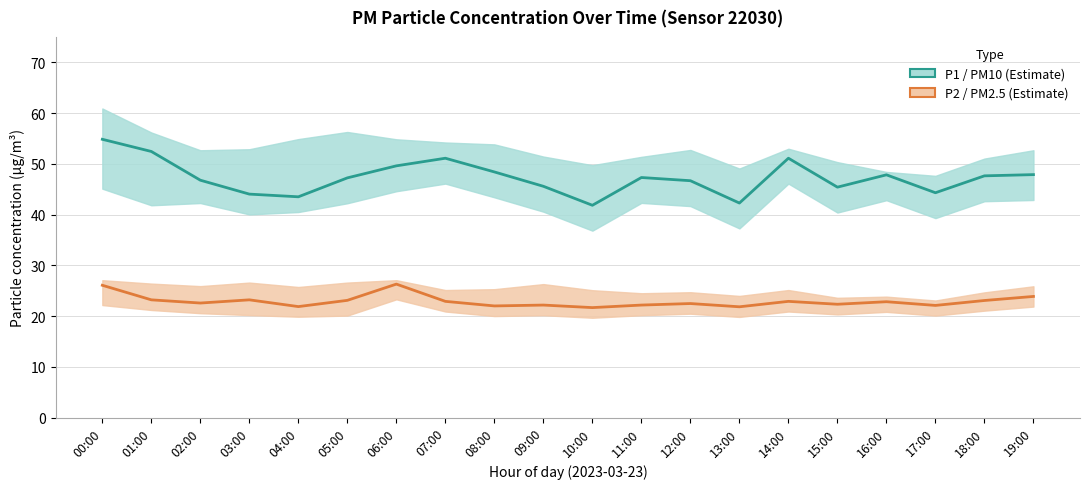

True or false: P1 (PM10) and P2 (PM2.5) intersect in this chart.

False